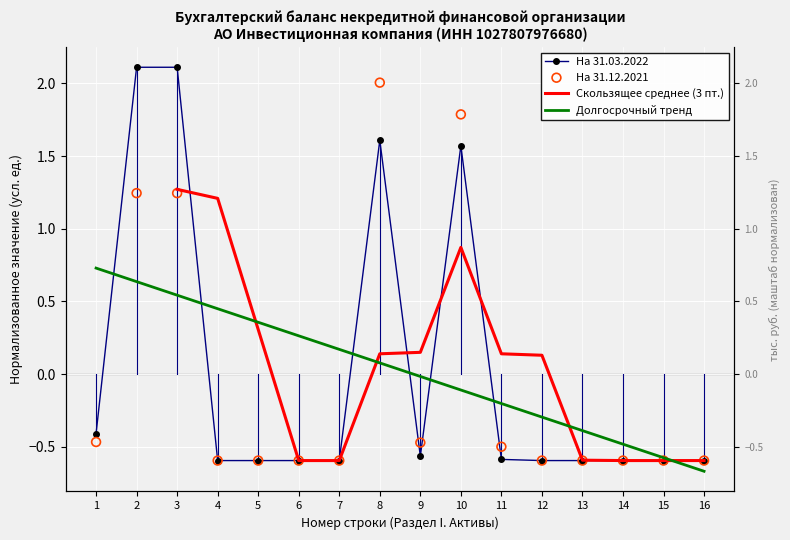

At which category is the sum across all series the highest?

8